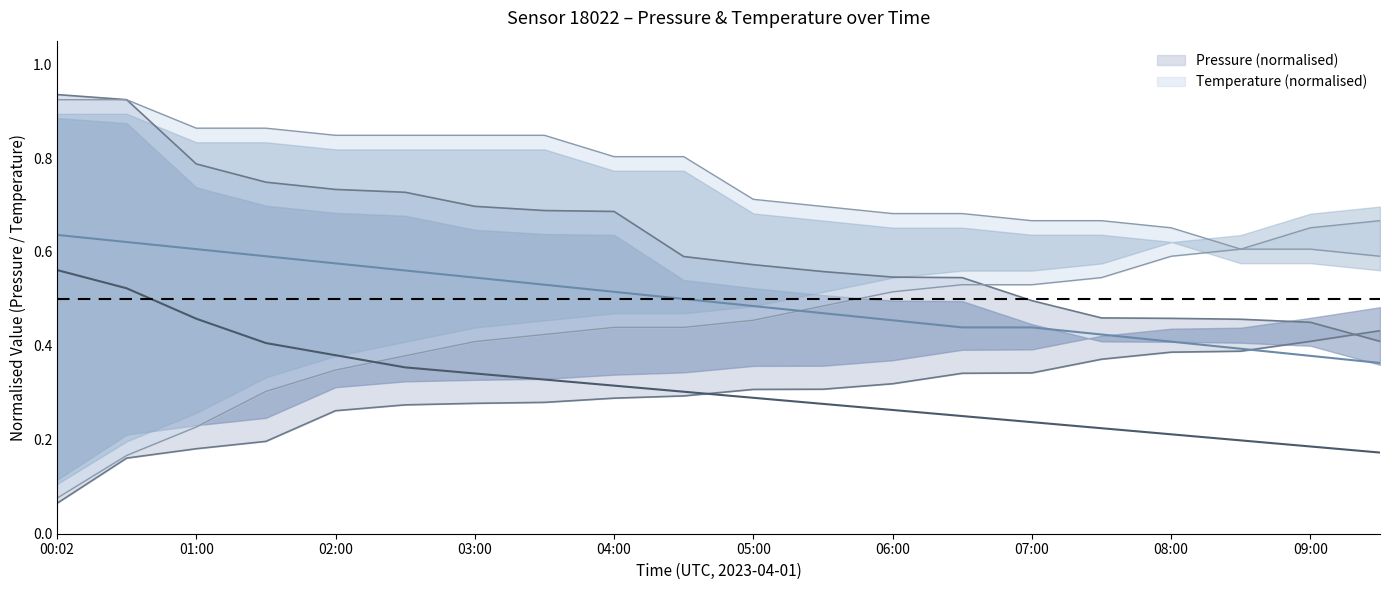

Rank the categories by pressure_lower value from highest to lowest.

09:30, 09:00, 08:30, 08:00, 07:30, 07:00, 06:30, 06:00, 05:30, 05:00, 04:30, 04:00, 03:30, 03:00, 02:30, 02:00, 01:30, 01:00, 00:30, 00:02